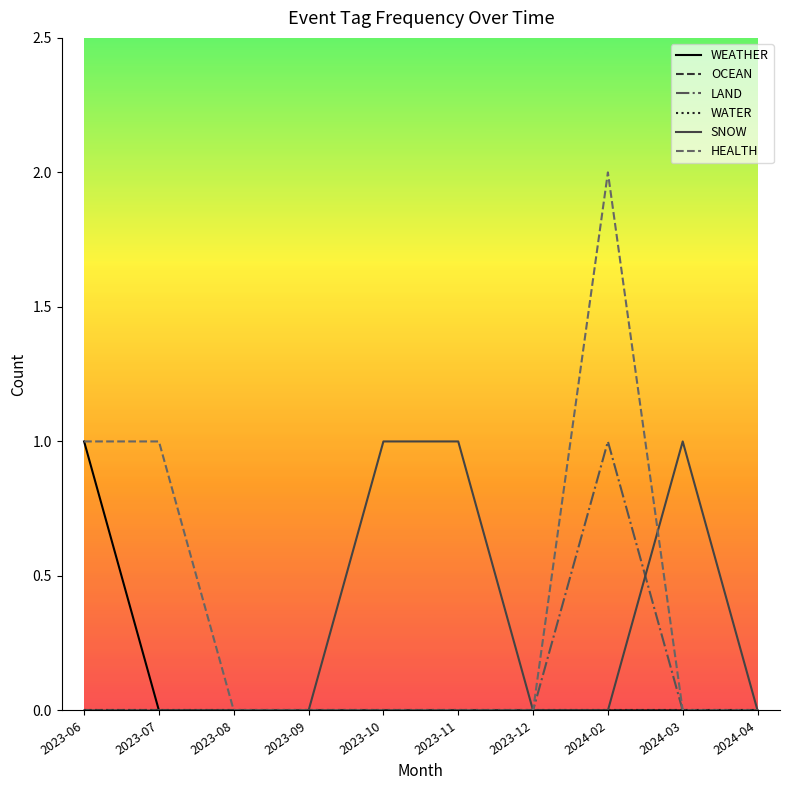

Reading right to left, transcribe all the data shown in this chart.

WEATHER: 2024-04=0	2024-03=0	2024-02=0	2023-12=0	2023-11=0	2023-10=0	2023-09=0	2023-08=0	2023-07=0	2023-06=1
OCEAN: 2024-04=0	2024-03=0	2024-02=0	2023-12=0	2023-11=0	2023-10=0	2023-09=0	2023-08=0	2023-07=0	2023-06=0
LAND: 2024-04=0	2024-03=0	2024-02=1	2023-12=0	2023-11=0	2023-10=0	2023-09=0	2023-08=0	2023-07=0	2023-06=0
WATER: 2024-04=0	2024-03=0	2024-02=0	2023-12=0	2023-11=0	2023-10=0	2023-09=0	2023-08=0	2023-07=0	2023-06=0
SNOW: 2024-04=0	2024-03=1	2024-02=0	2023-12=0	2023-11=1	2023-10=1	2023-09=0	2023-08=0	2023-07=0	2023-06=0
HEALTH: 2024-04=0	2024-03=0	2024-02=2	2023-12=0	2023-11=0	2023-10=0	2023-09=0	2023-08=0	2023-07=1	2023-06=1